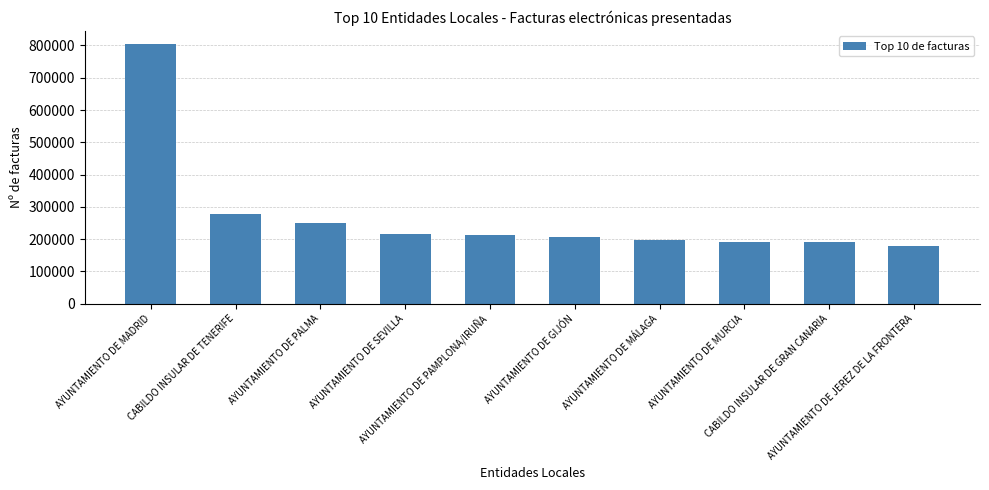

True or false: the data shows 46774 at AYUNTAMIENTO DE SEVILLA.

False